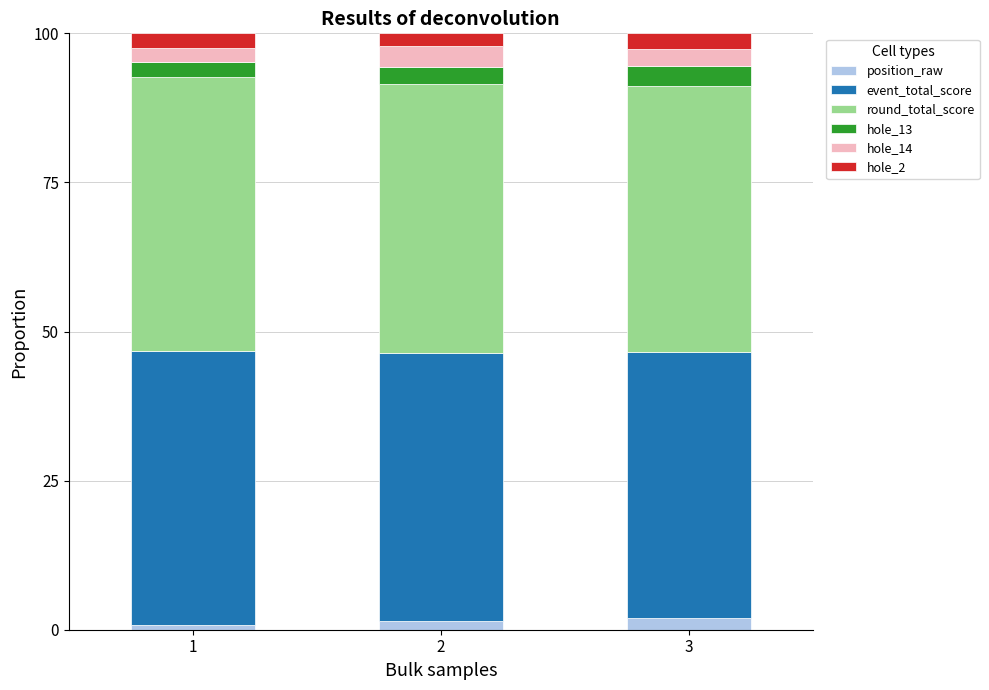

What are all the series names shown in the legend?

position_raw, event_total_score, round_total_score, hole_13, hole_14, hole_2